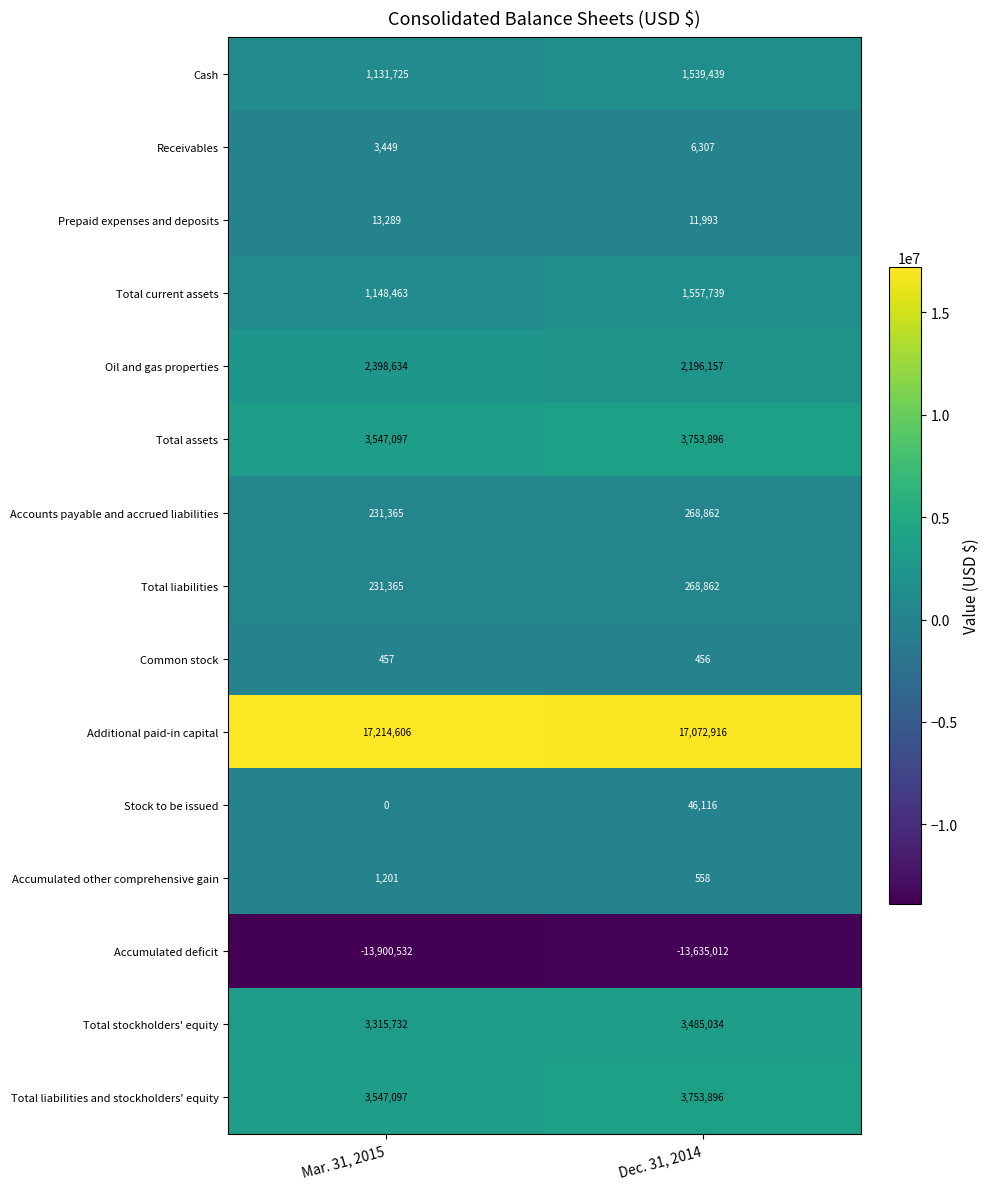

What is the smallest value displayed?

-13900532